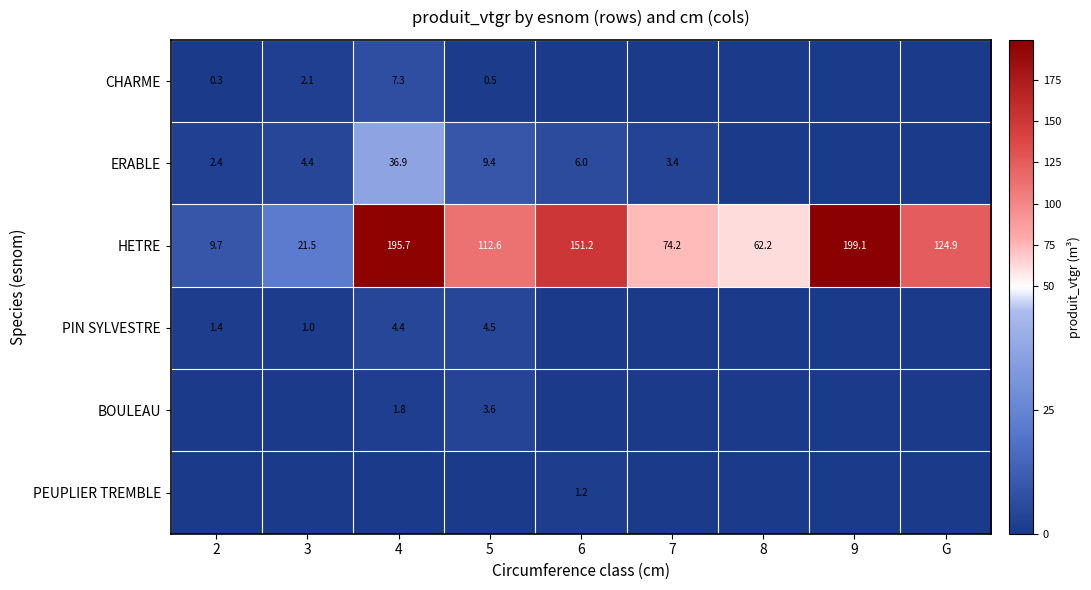

List the labels in order of HETRE value, smallest first.

2, 3, 8, 7, 5, G, 6, 4, 9